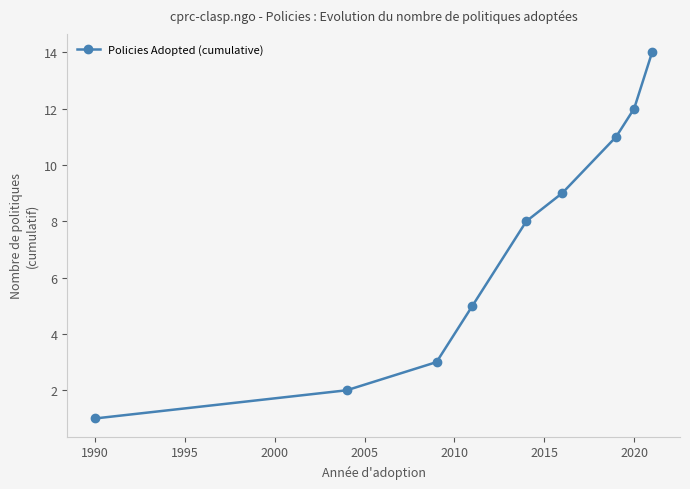

What is the maximum value shown in the chart?

14